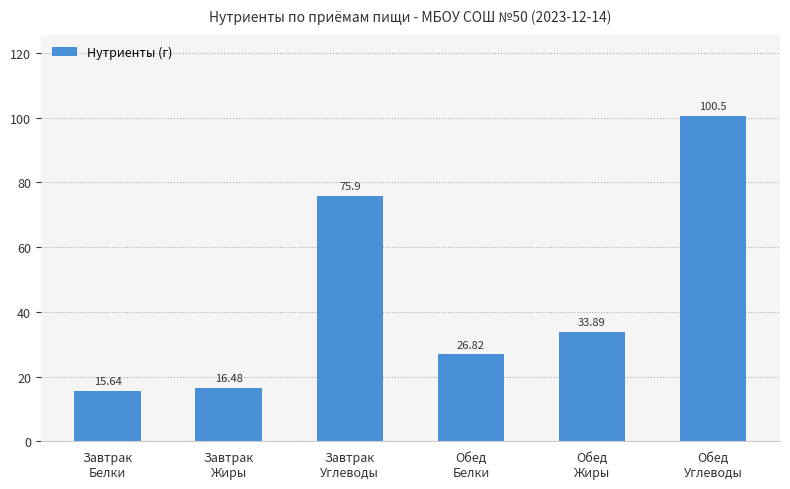

Which has a higher value, Обед
Углеводы or Завтрак
Белки?

Обед
Углеводы